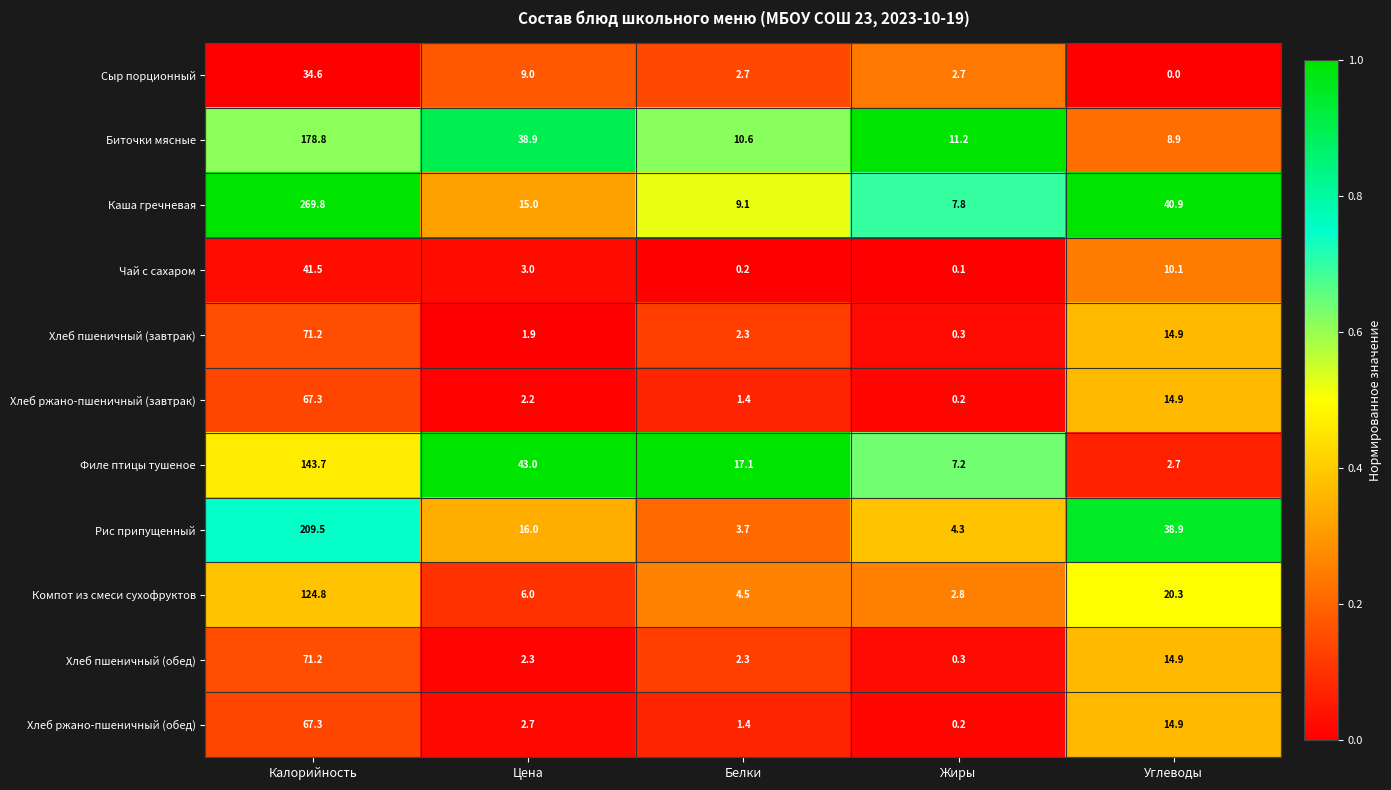

Rank the categories by Компот из смеси сухофруктов value from highest to lowest.

Калорийность, Углеводы, Цена, Белки, Жиры